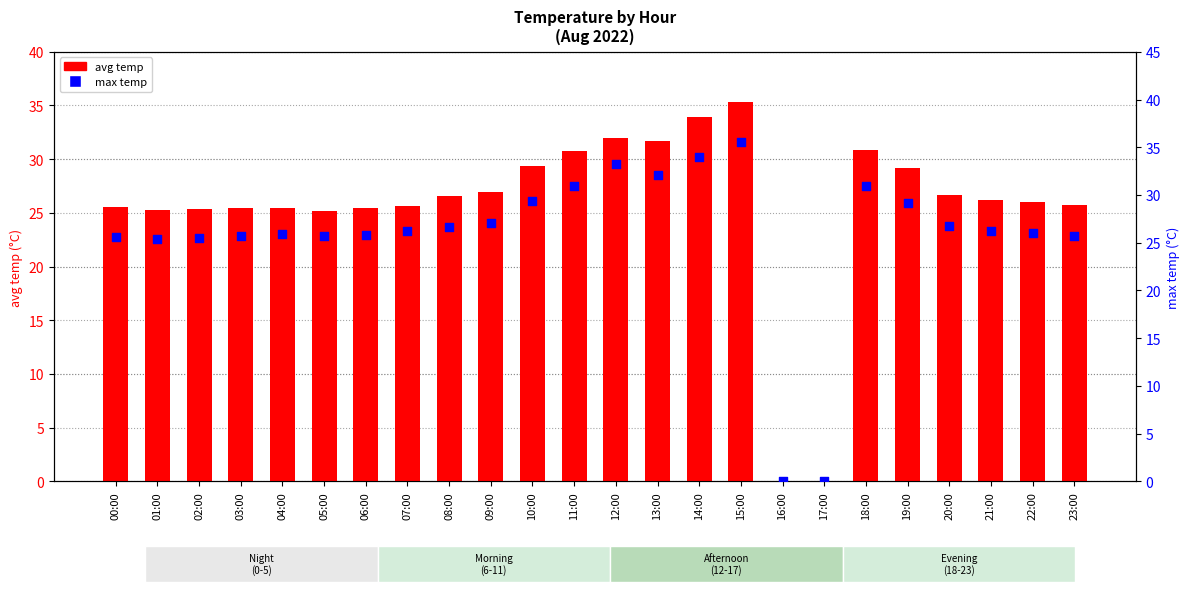

Which series contains the highest Y value?

max temp